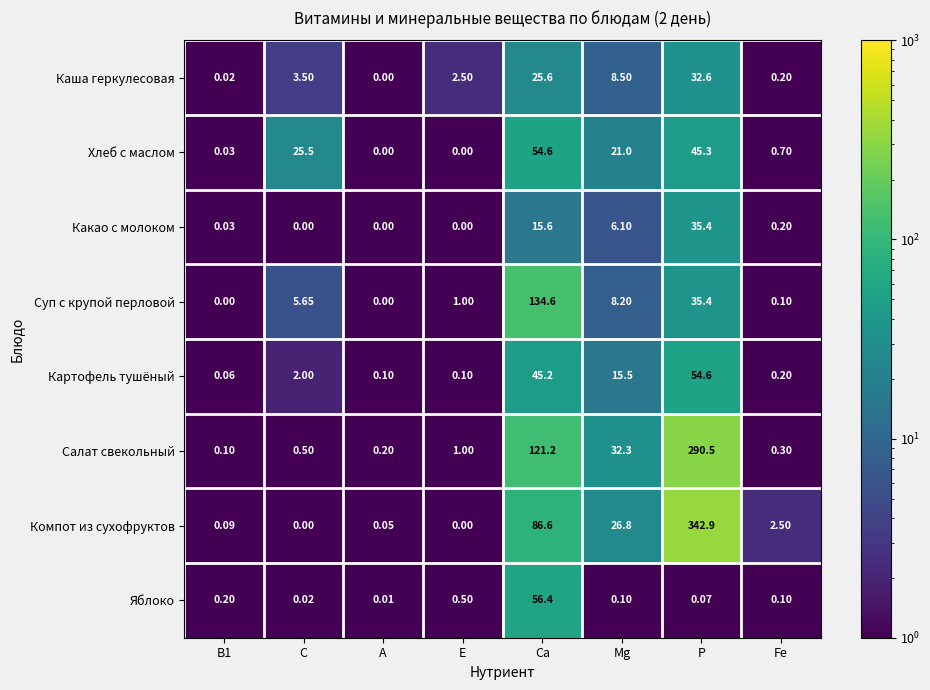

Which series has the largest total across all categories?

Компот из сухофруктов